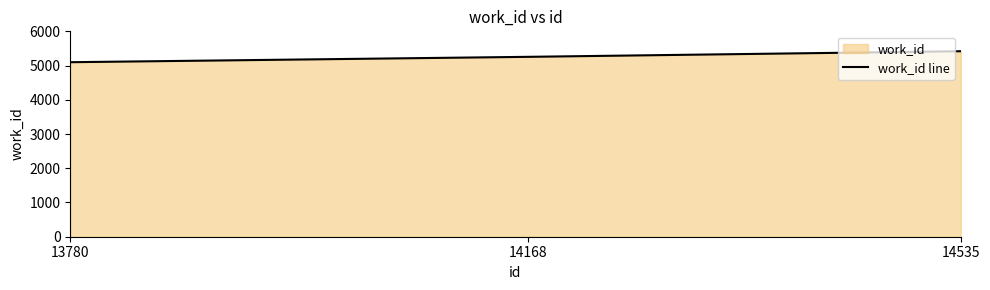

Which category has the highest value across all series?

14535